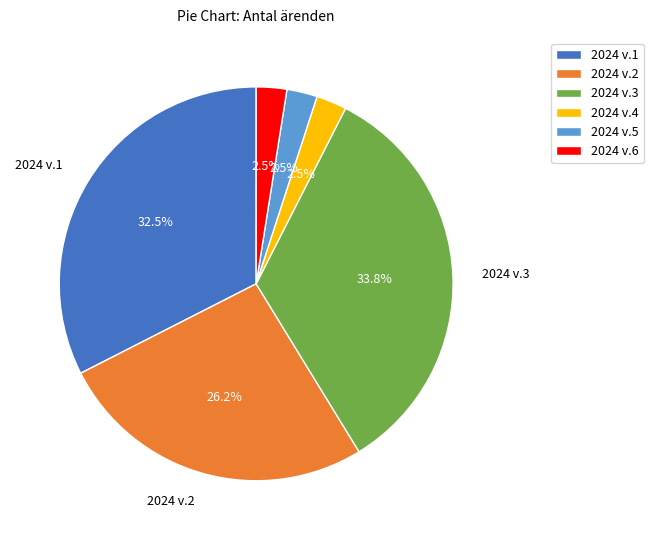

Which slice is the largest?

2024 v.3